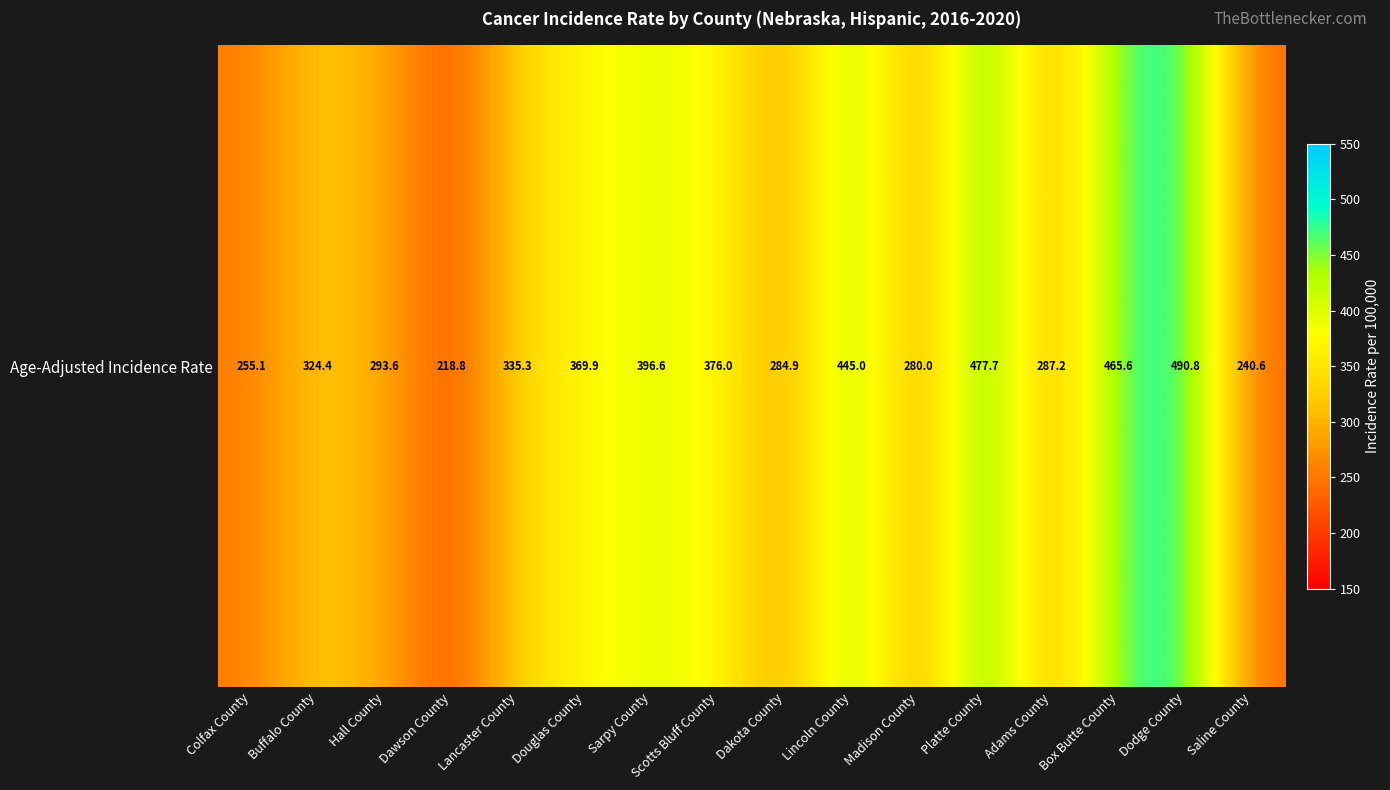

Rank the categories by value from highest to lowest.

Dodge County, Platte County, Box Butte County, Lincoln County, Sarpy County, Scotts Bluff County, Douglas County, Lancaster County, Buffalo County, Hall County, Adams County, Dakota County, Madison County, Colfax County, Saline County, Dawson County